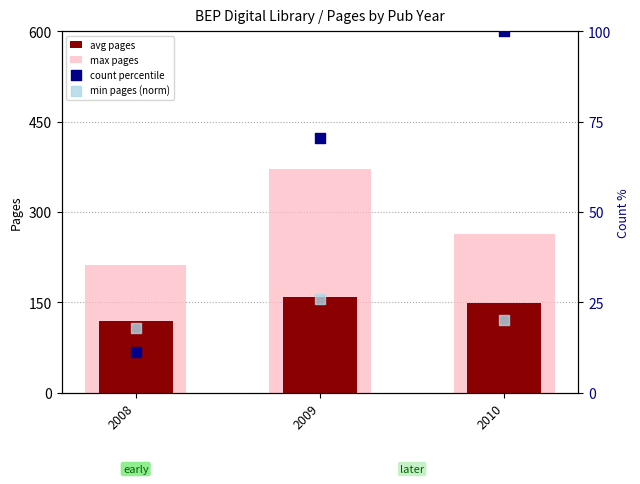

Which series reaches the minimum Y coordinate?

count percentile